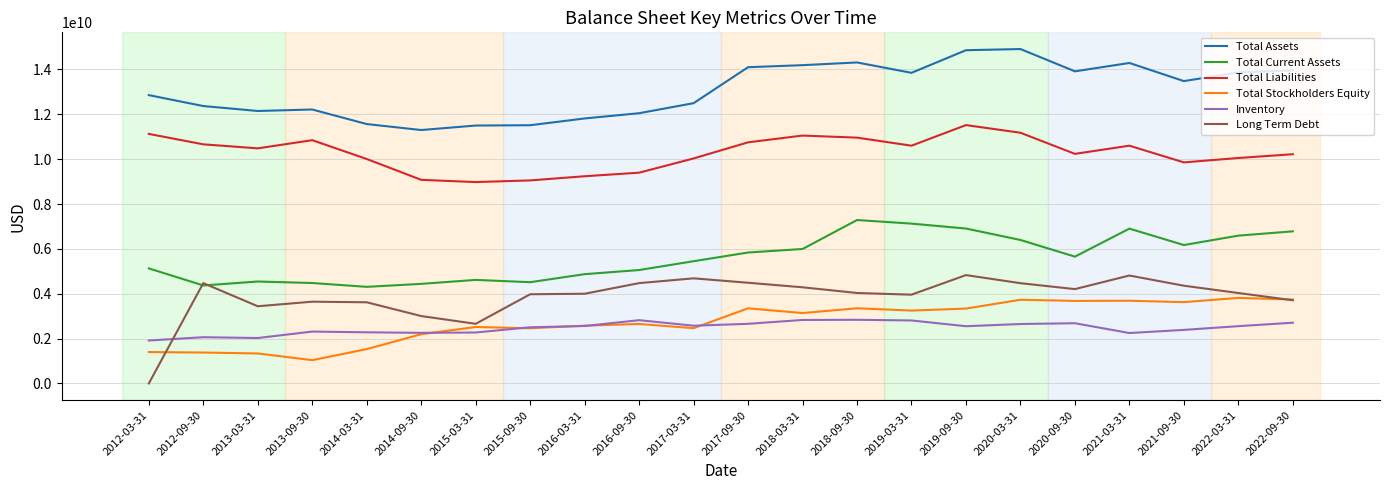

Where is Total Assets nearest to the value 13102800000?

2012-03-31